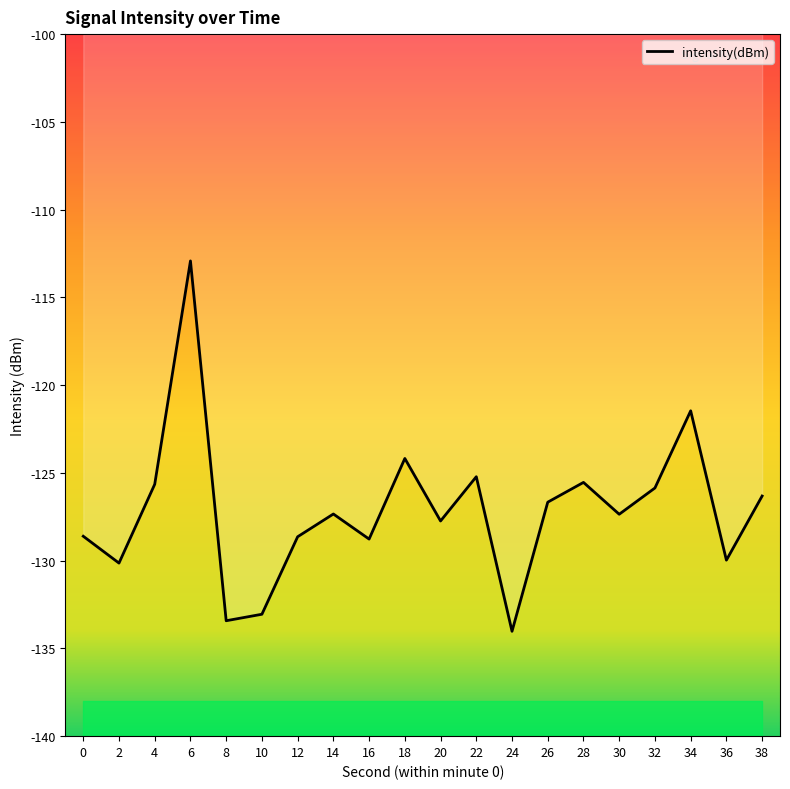

At which label is the value closest to -123?

18